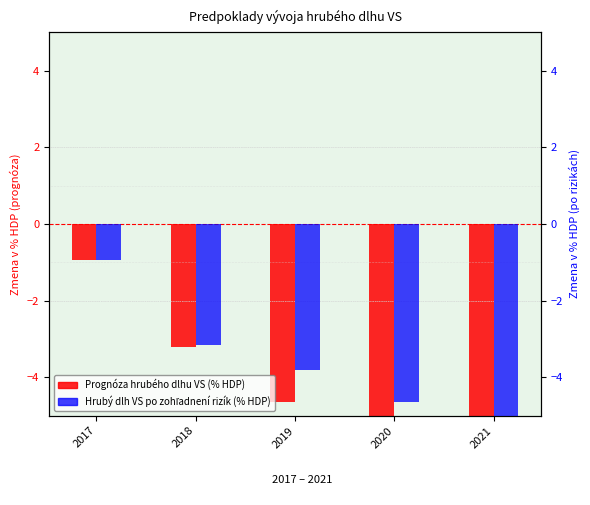

True or false: Prognoza hrubeho dlhu VS (% HDP) has a value of -7.1 at 2021.

True